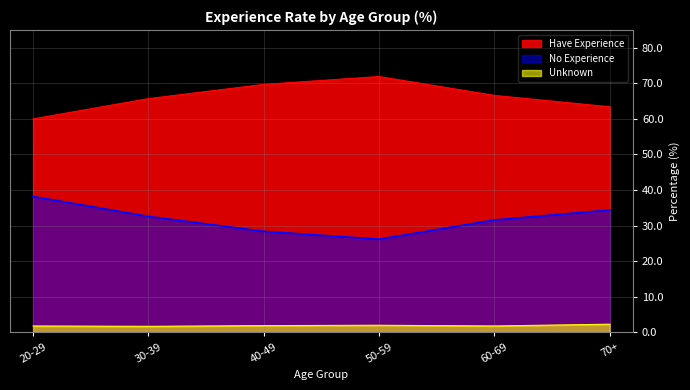

How many values in the Have Experience series exceed 66?

3